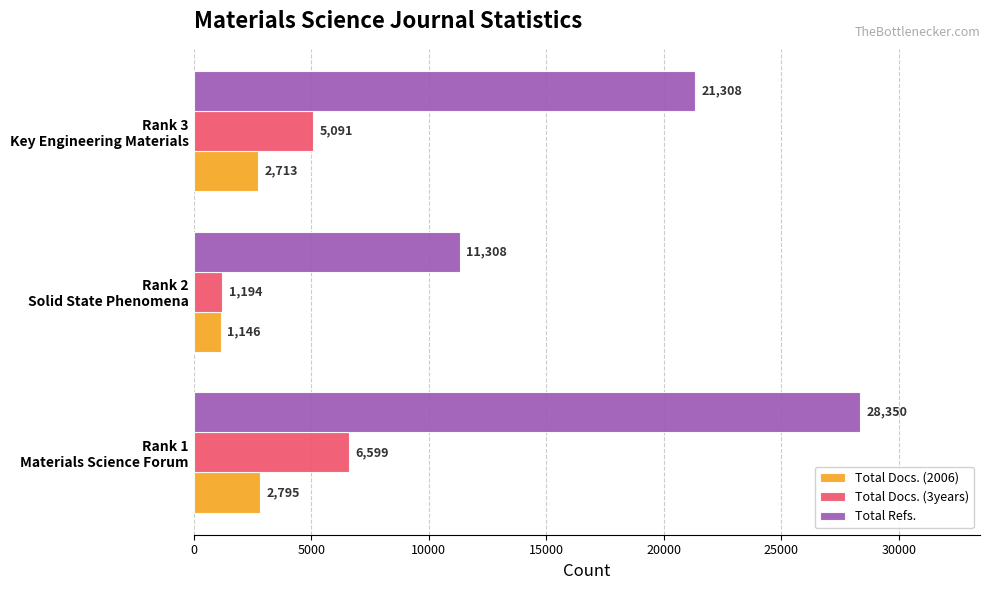

What is the difference between the maximum and minimum values in the Total Refs. series?

17042